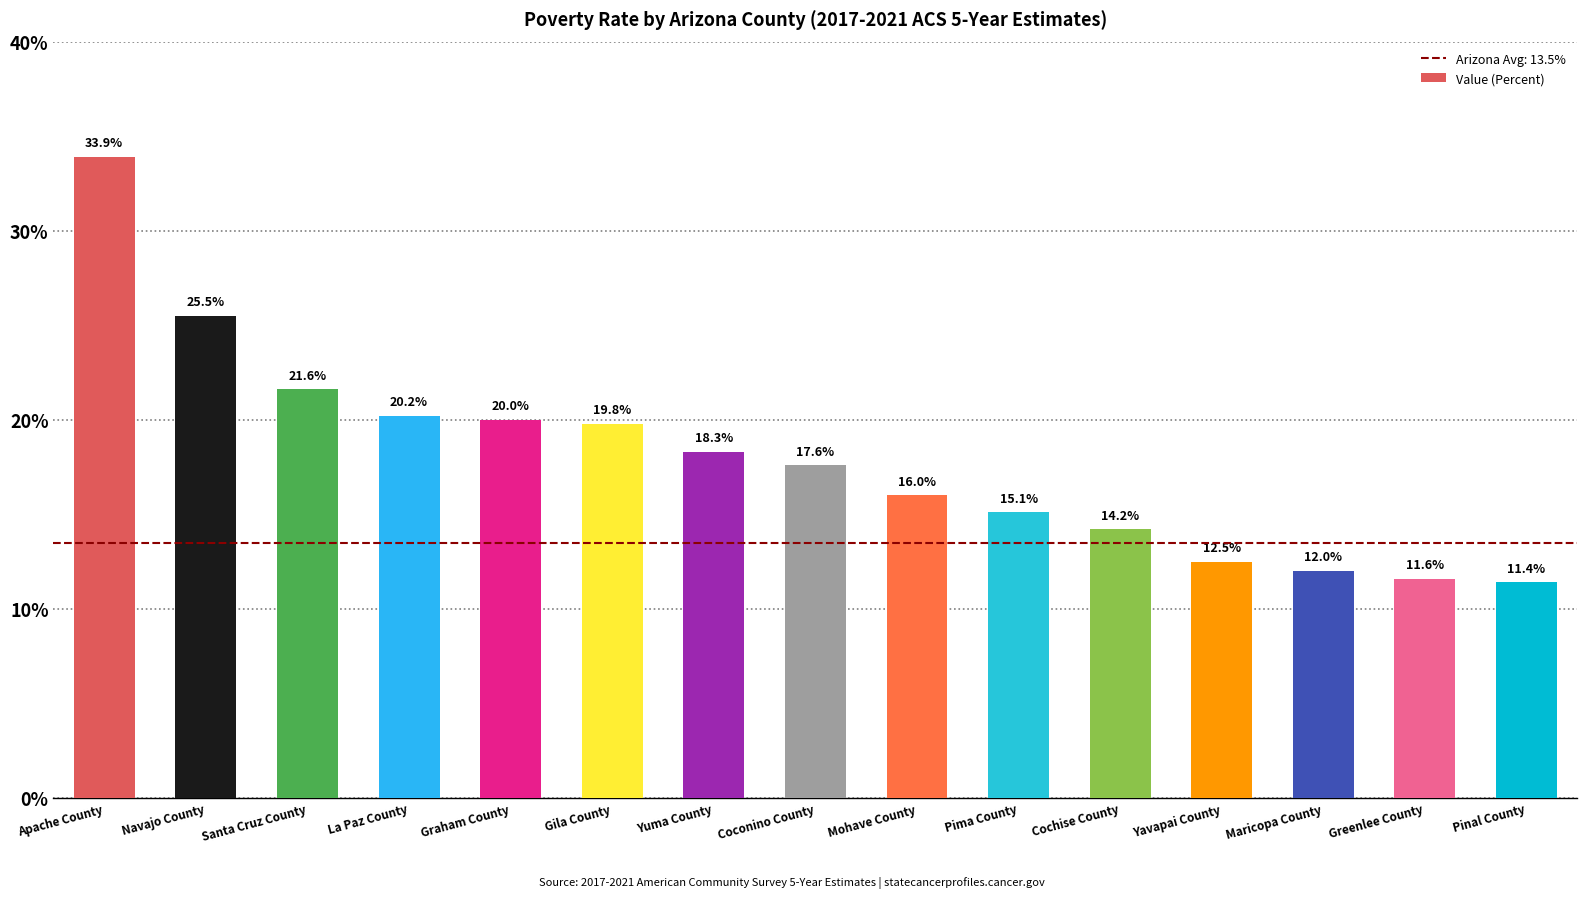

Reading left to right, what are all the values shown in this chart?

33.9	25.5	21.6	20.2	20.0	19.8	18.3	17.6	16.0	15.1	14.2	12.5	12.0	11.6	11.4